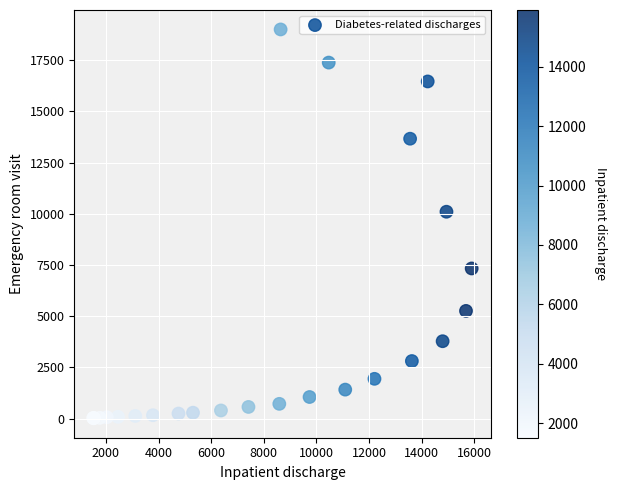

What Y value in the scatter plot is closest to 9509?

10101